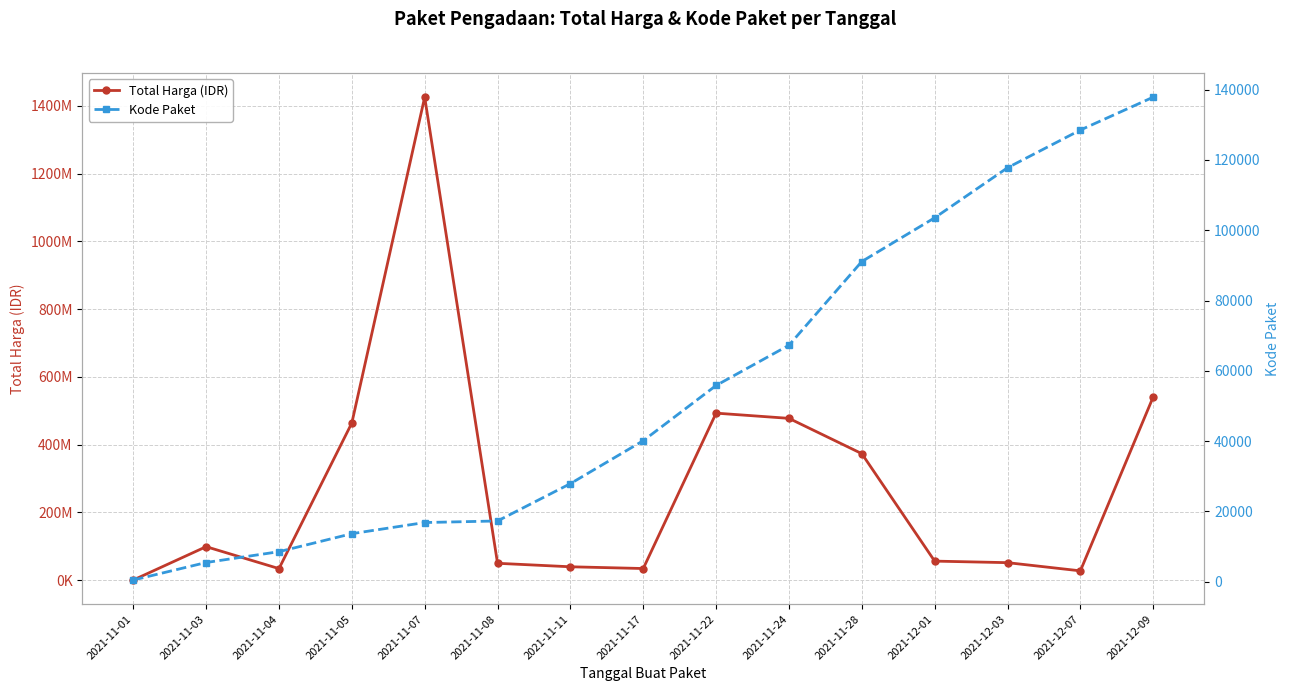

What is the spread (max minus min) of values at 2021-12-03?

51483217